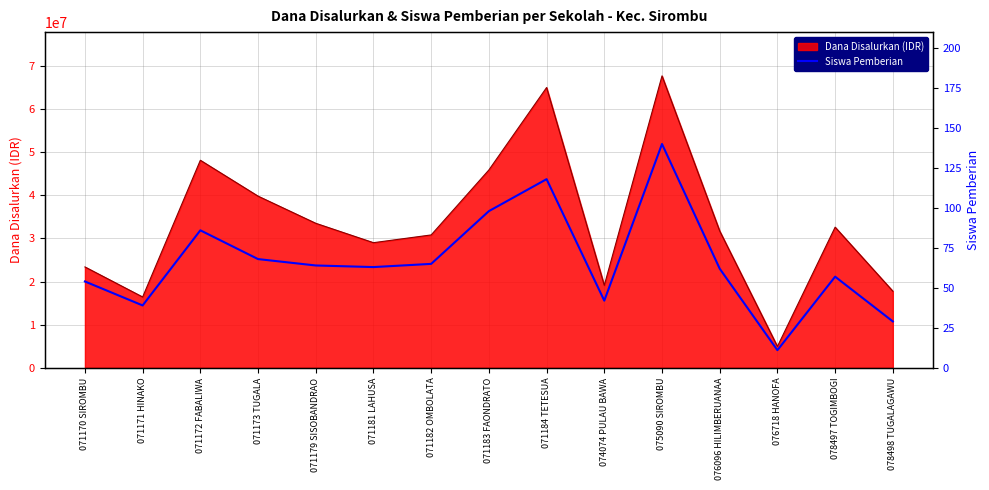

How many lines are shown in the chart?

1